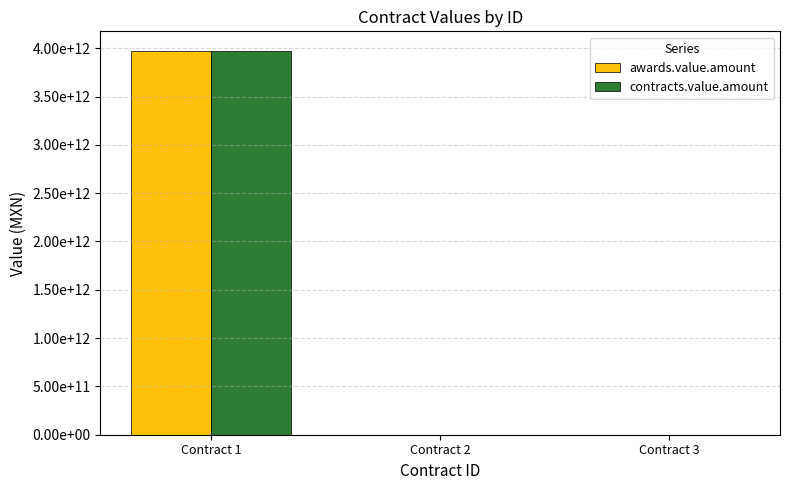

What are all the series names shown in the legend?

awards.value.amount, contracts.value.amount